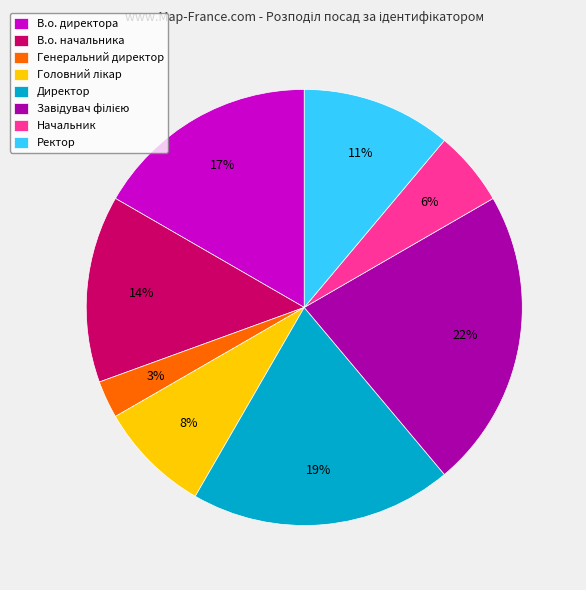

Which has a higher value, Генеральний директор or Ректор?

Ректор